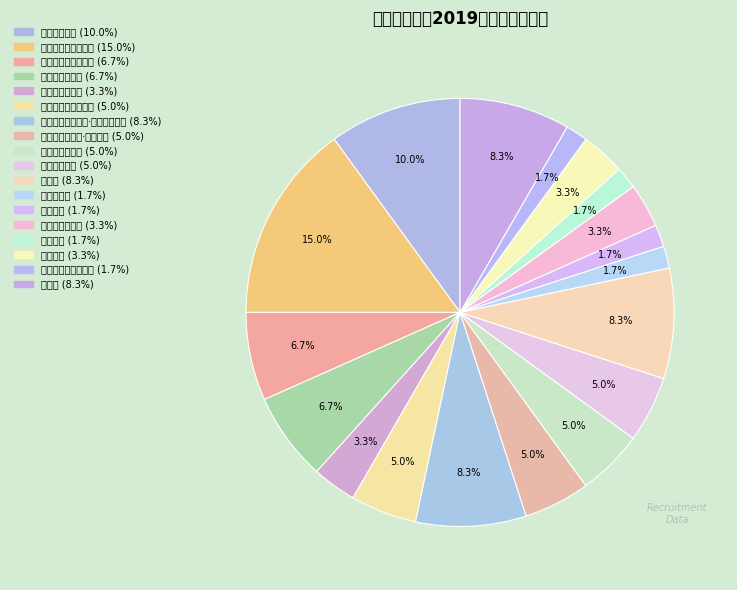

How many slices are in this pie chart?

18